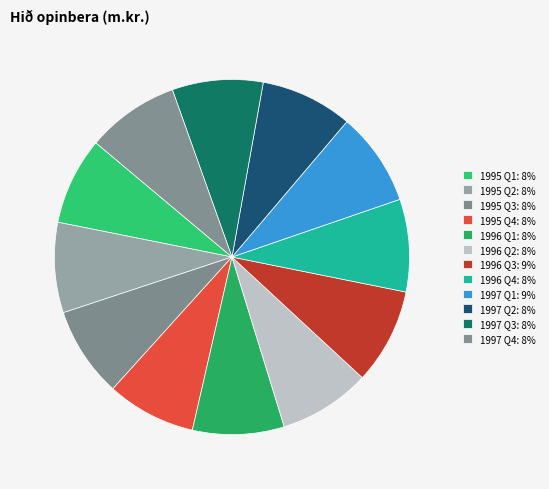

To the nearest percent, what portion does 1996 Q1 represent?

8%